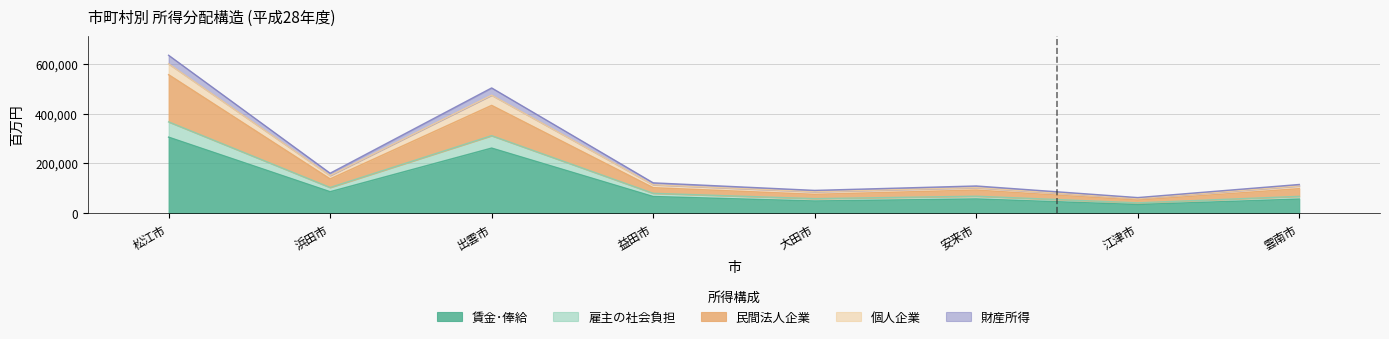

Is it true that 財産所得 equals 146525 at 安来市?

False